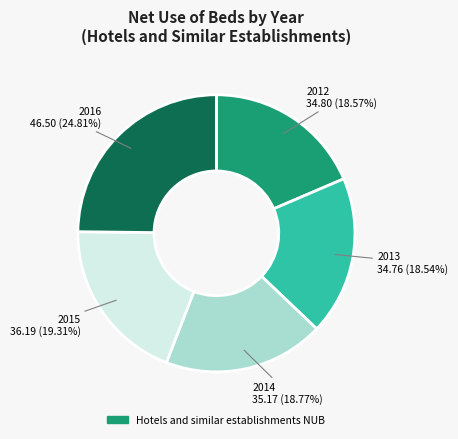

Does any single category account for the majority?

No